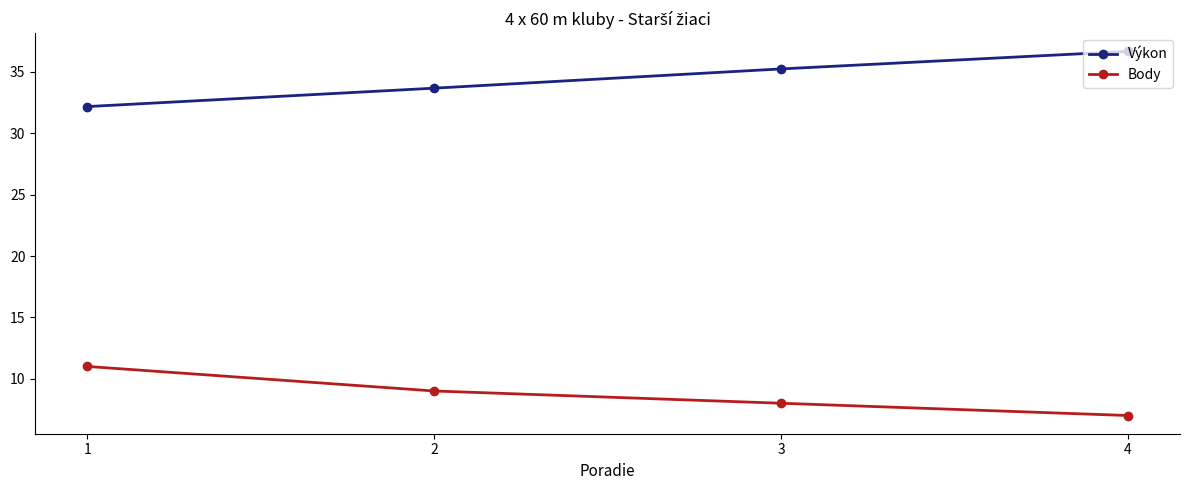

Is it true that Výkon equals 36.7 at 4?

True